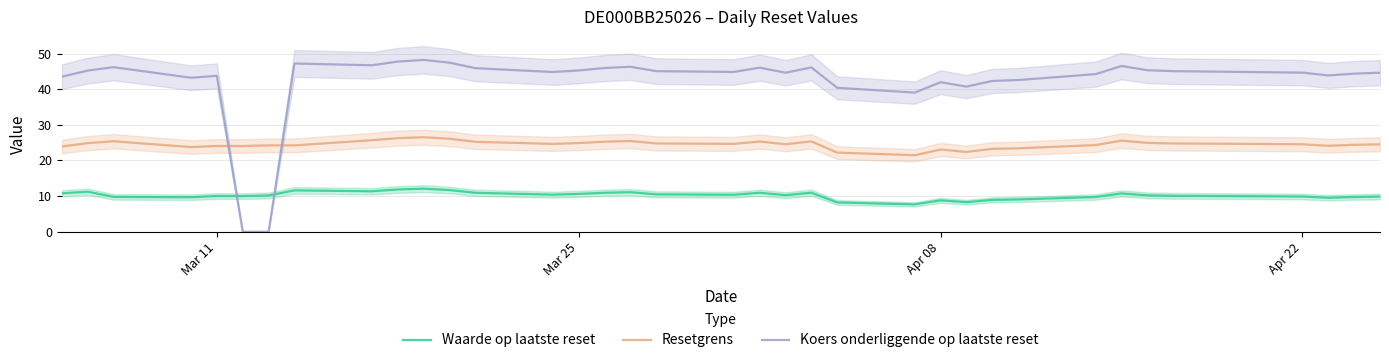

Which series has the largest total across all categories?

Koers onderliggende op laatste reset